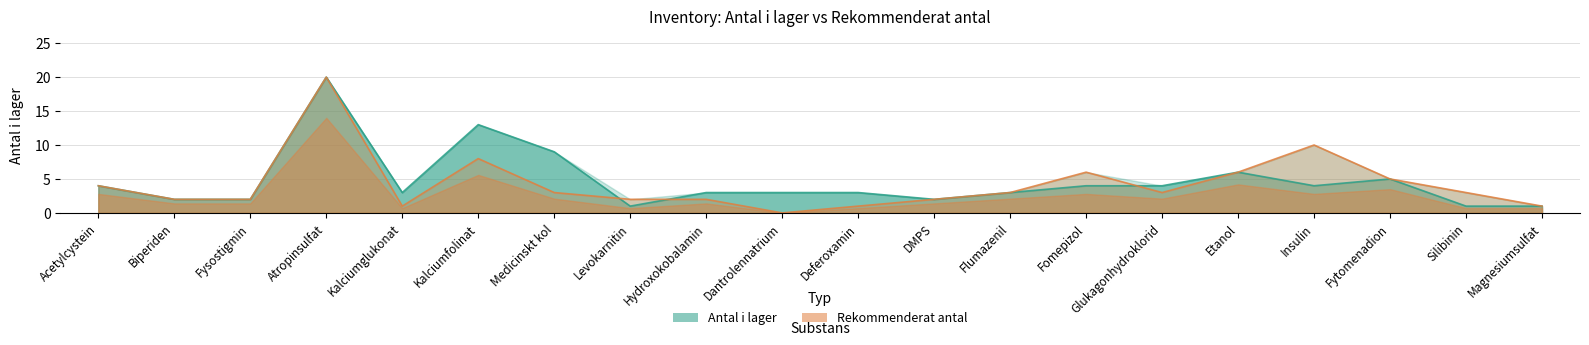

How many lines are shown in the chart?

2